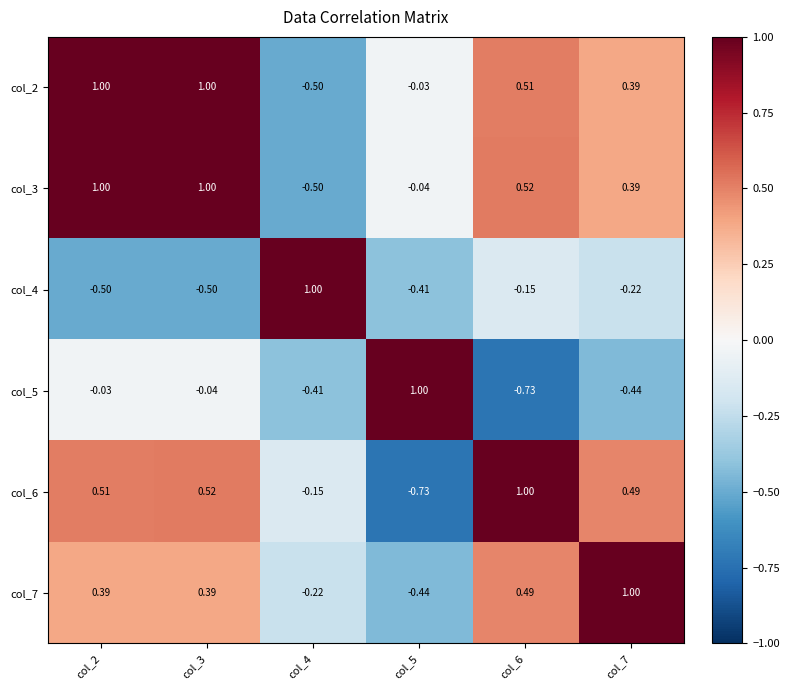

Is the value of col_5 at col_6 greater than the value of col_6 at col_4?

No